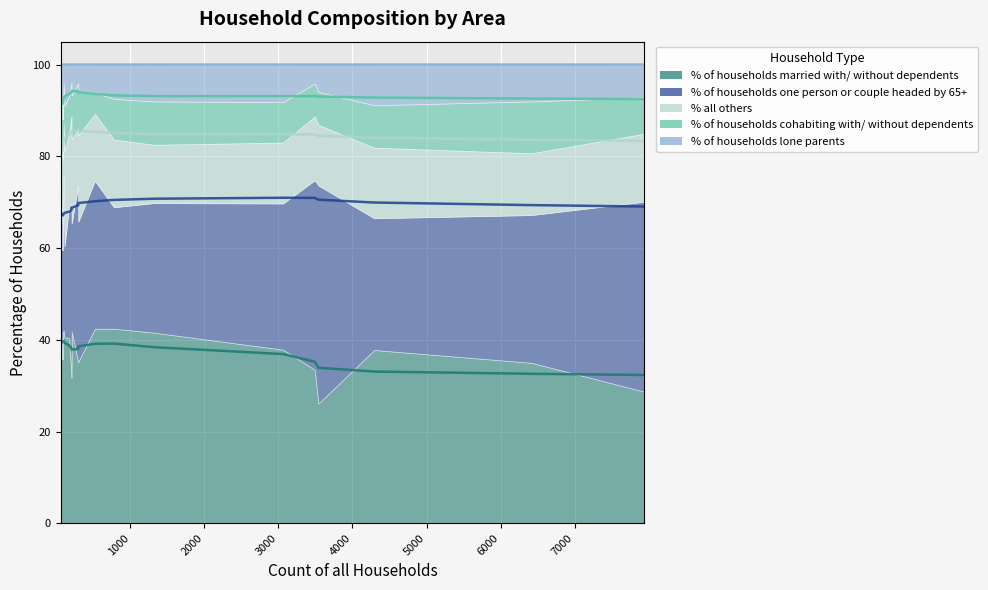

True or false: % of households cohabiting with/ without dependents and % of households one person or couple headed by 65+ intersect in this chart.

False